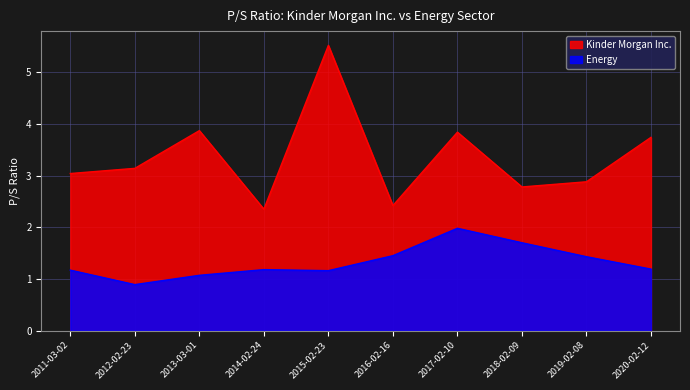

What is the label of the 7th point from the left?

2017-02-10